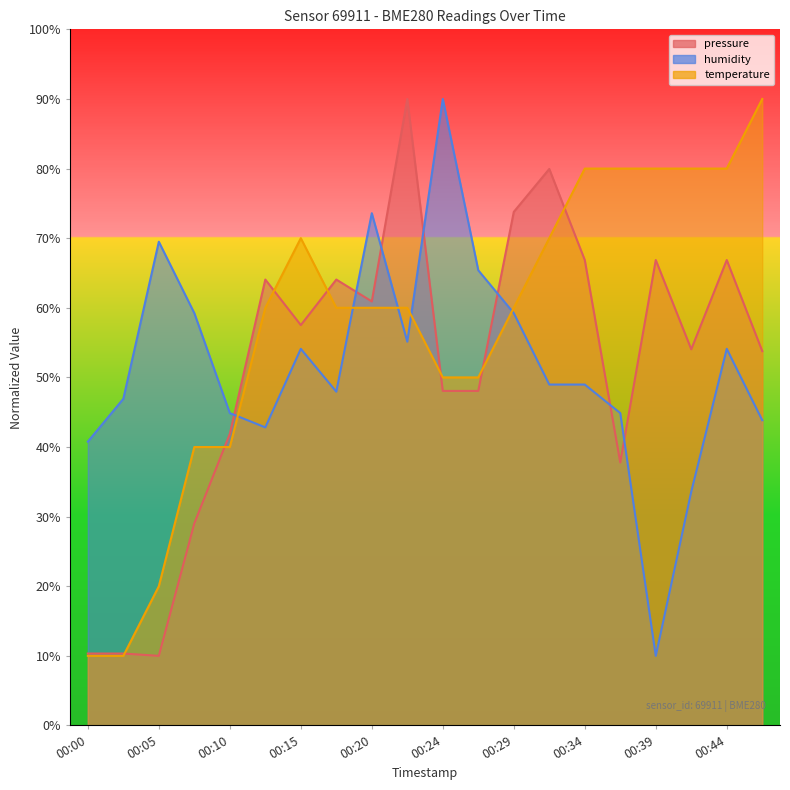

At which category is the sum across all series the highest?

00:22